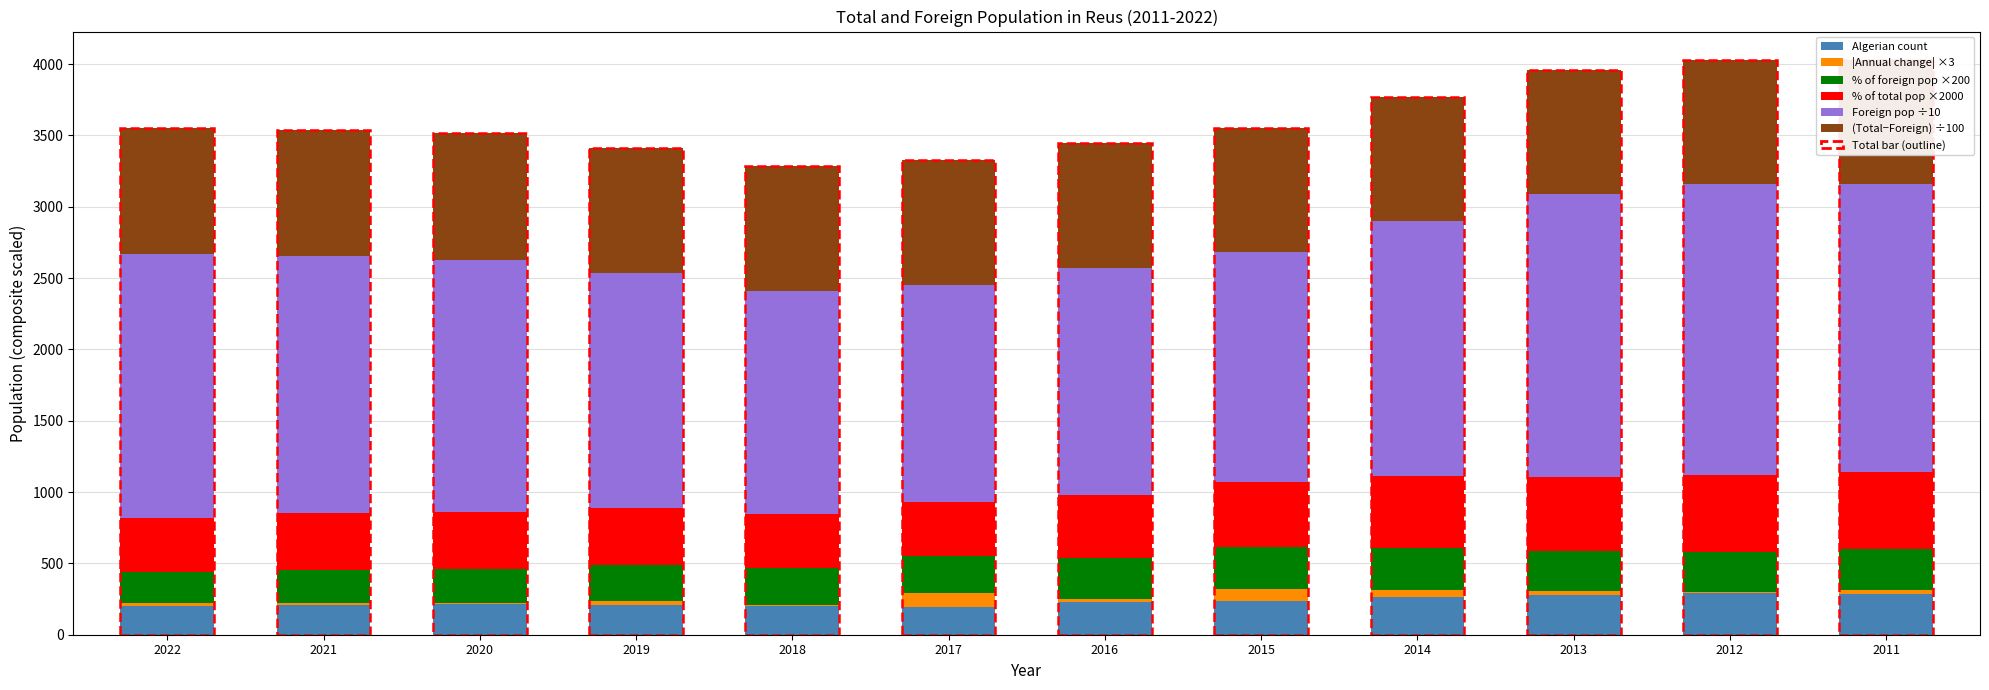

At which category does the chart reach its peak across all series?

2012